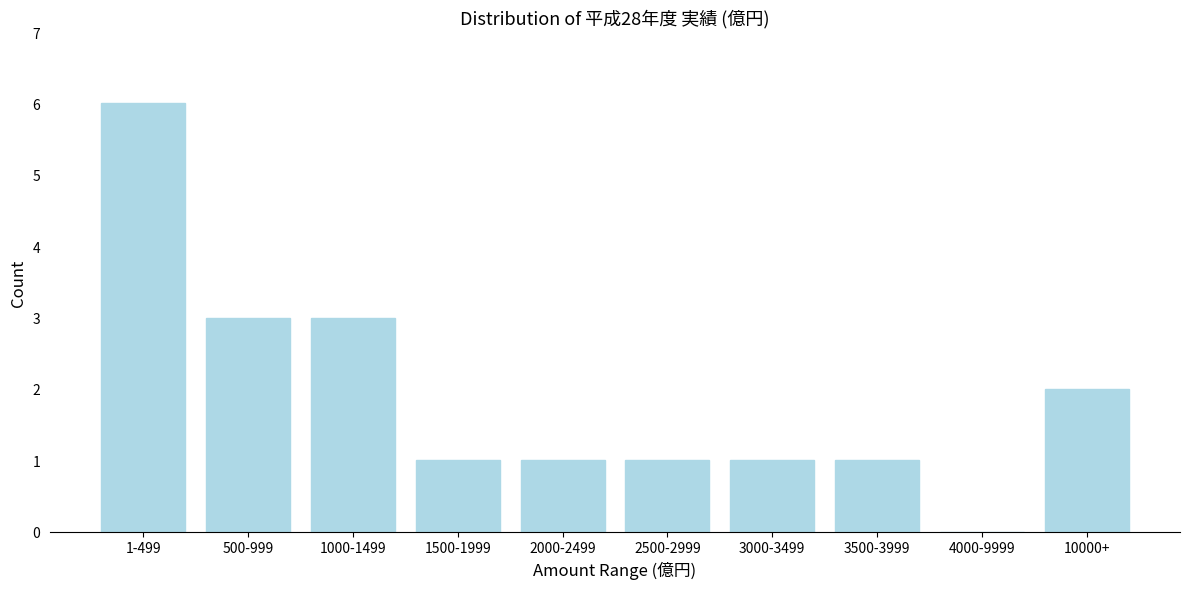

Reading right to left, extract all data points from this chart.

10000+=2	4000-9999=0	3500-3999=1	3000-3499=1	2500-2999=1	2000-2499=1	1500-1999=1	1000-1499=3	500-999=3	1-499=6